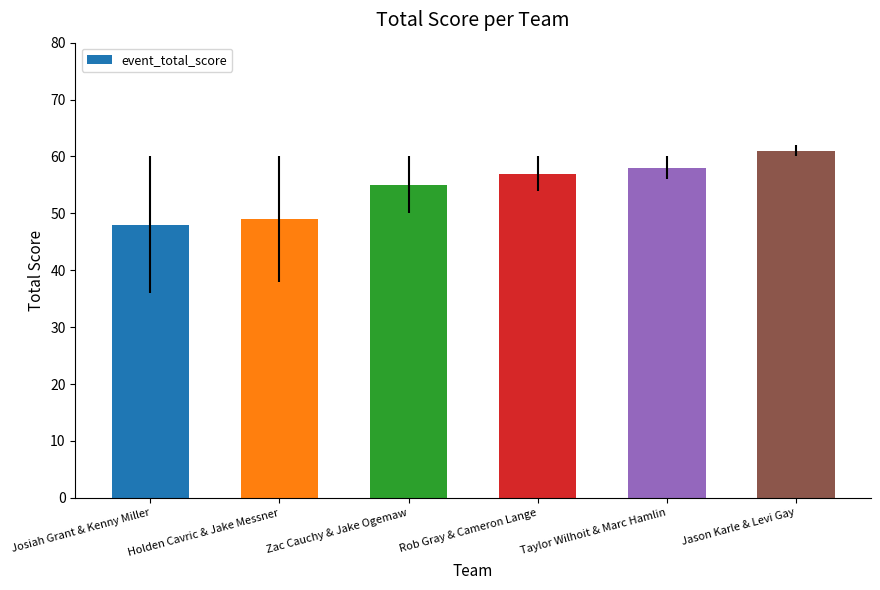

What is the sum of all values?

328